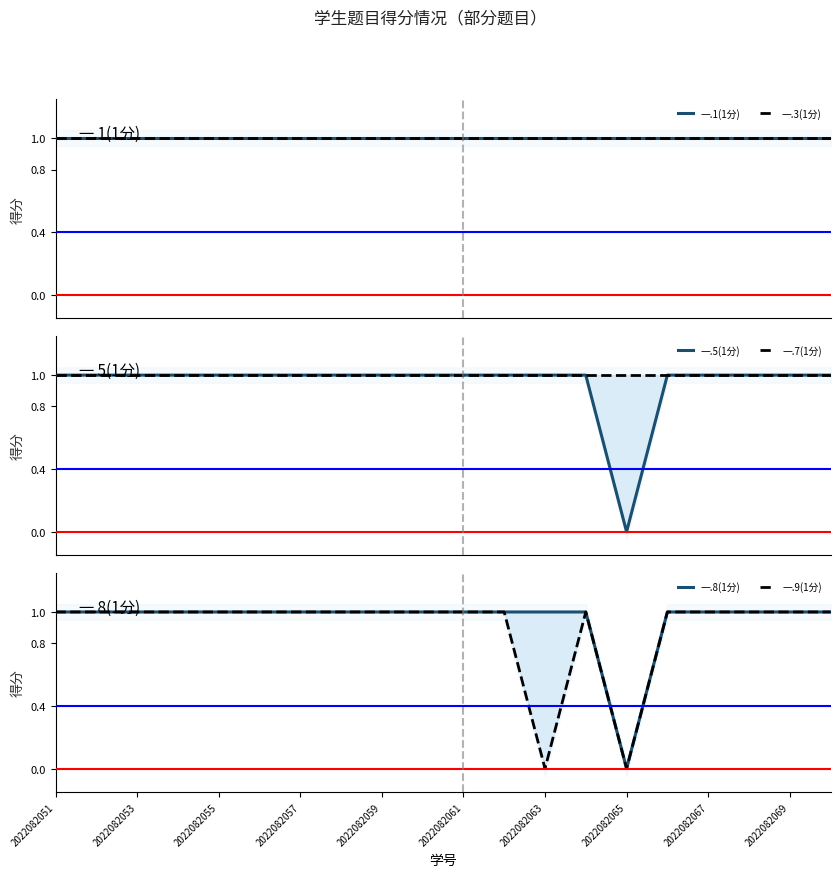

Is the value of 一.9(1分) at 2022082059 greater than the value of 一.8(1分) at 2022082061?

No